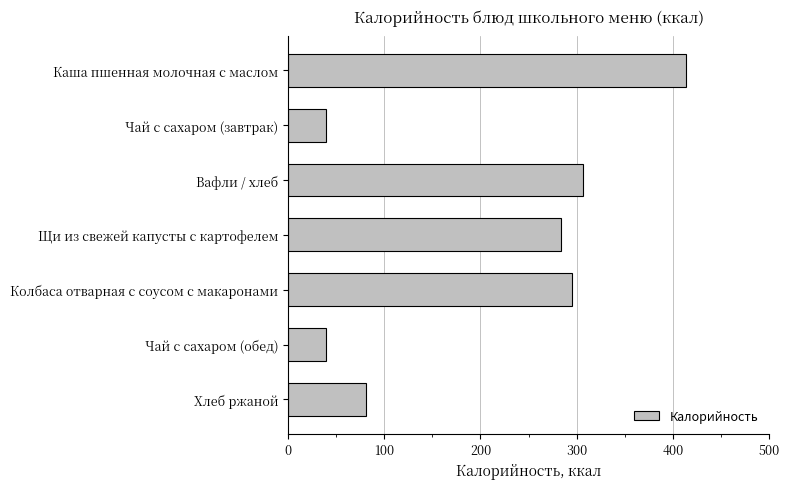

What is the value of the 6th bar from the top?

40